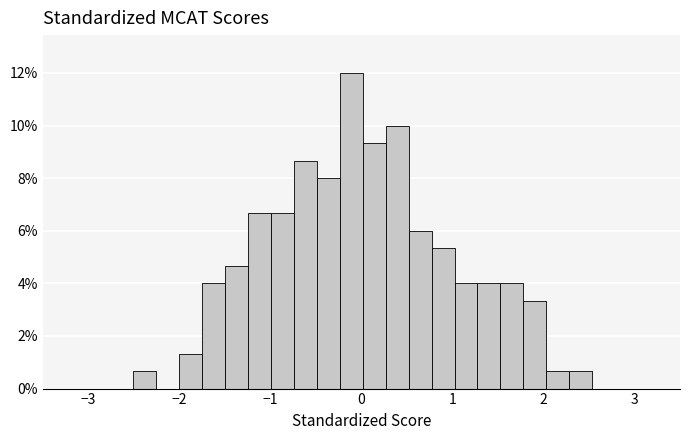

Read against the x-axis, roughly where is the centre of the tallest bar?

-0.1